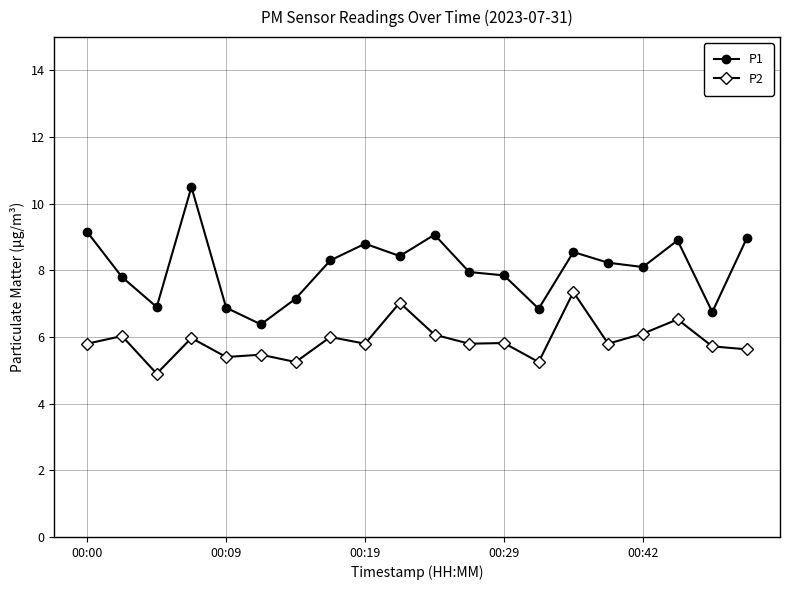

True or false: P2 has more than 1 interior local peaks.

True